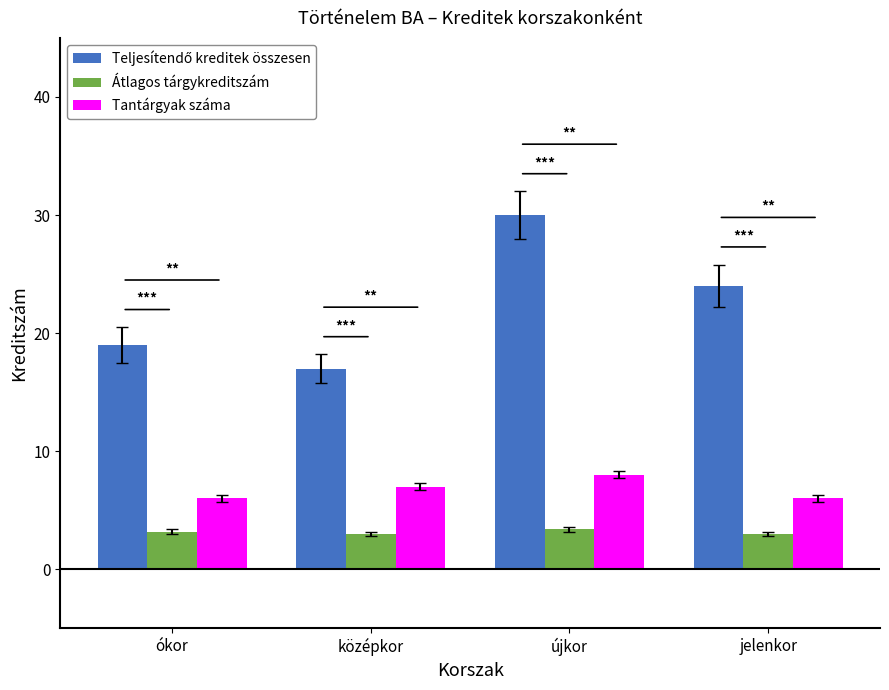

The Átlagos tárgykreditszám series shows 4.8 at ókor. True or false?

False